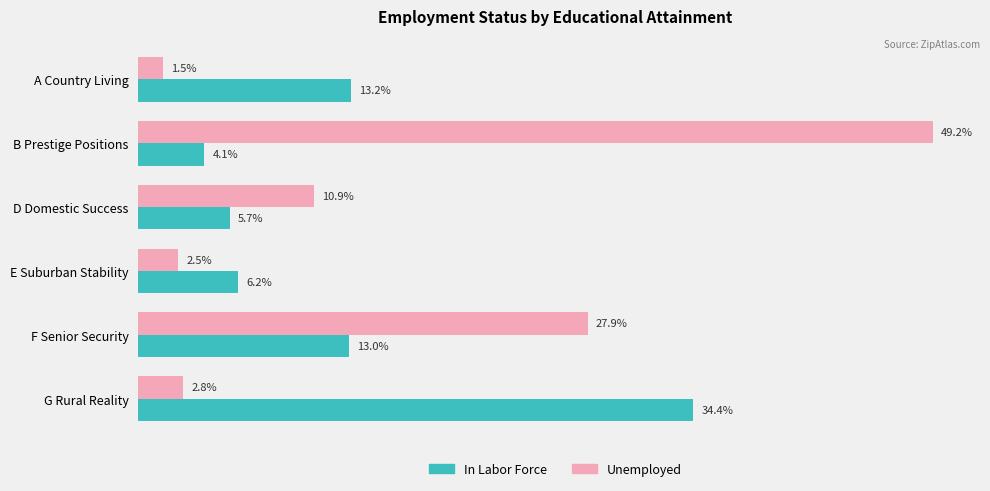

Which category has the lowest value across all series?

A Country Living